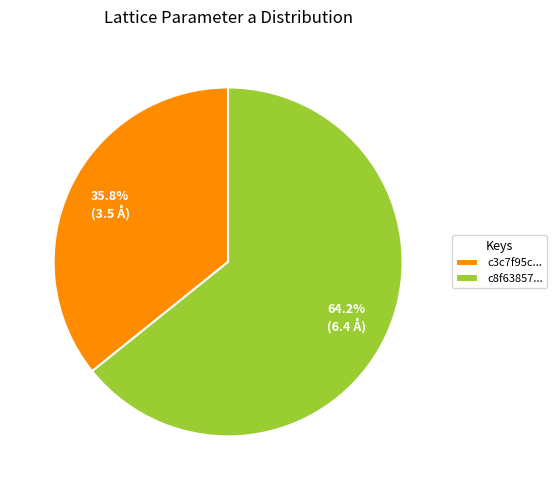

Which category has the biggest portion of the pie?

c8f63857...